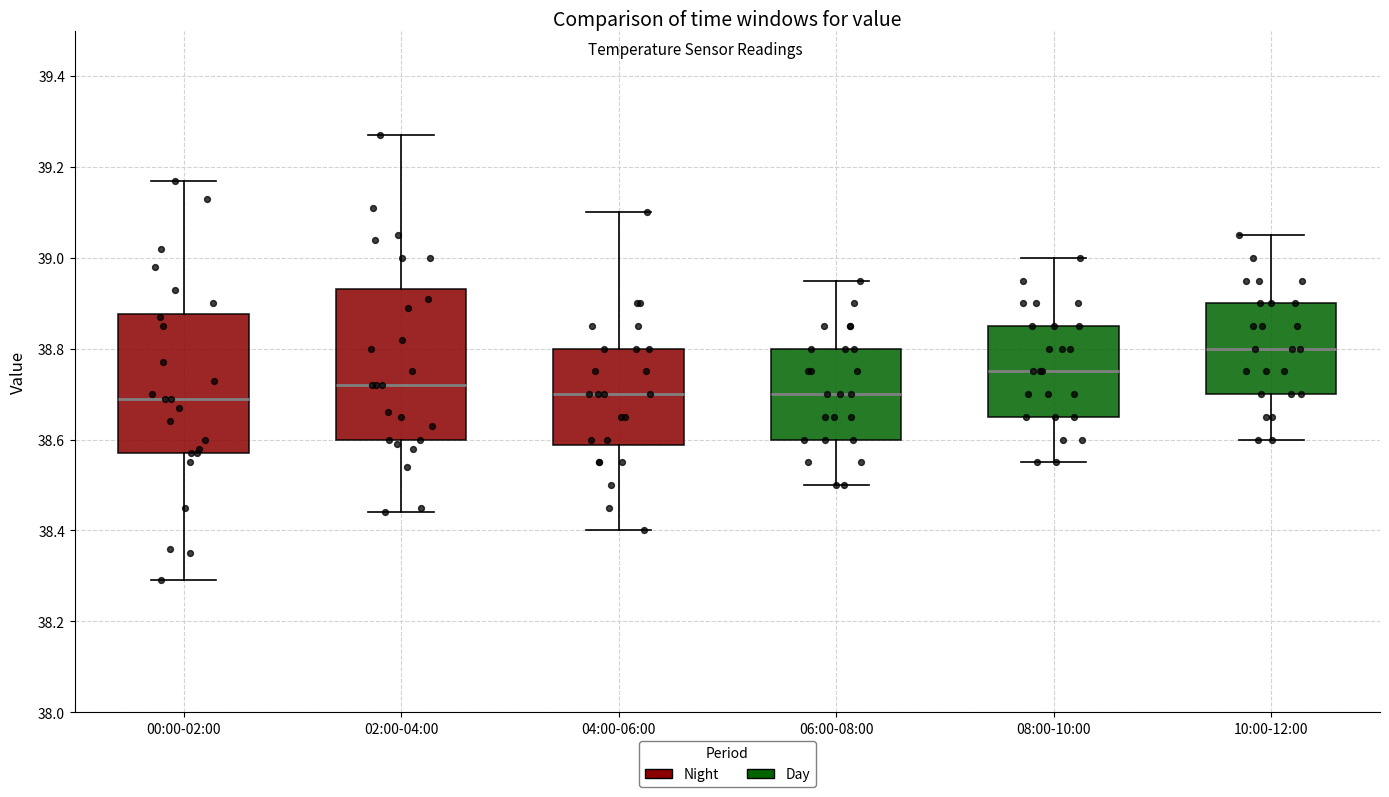

Which box has the highest median line?

10:00-12:00